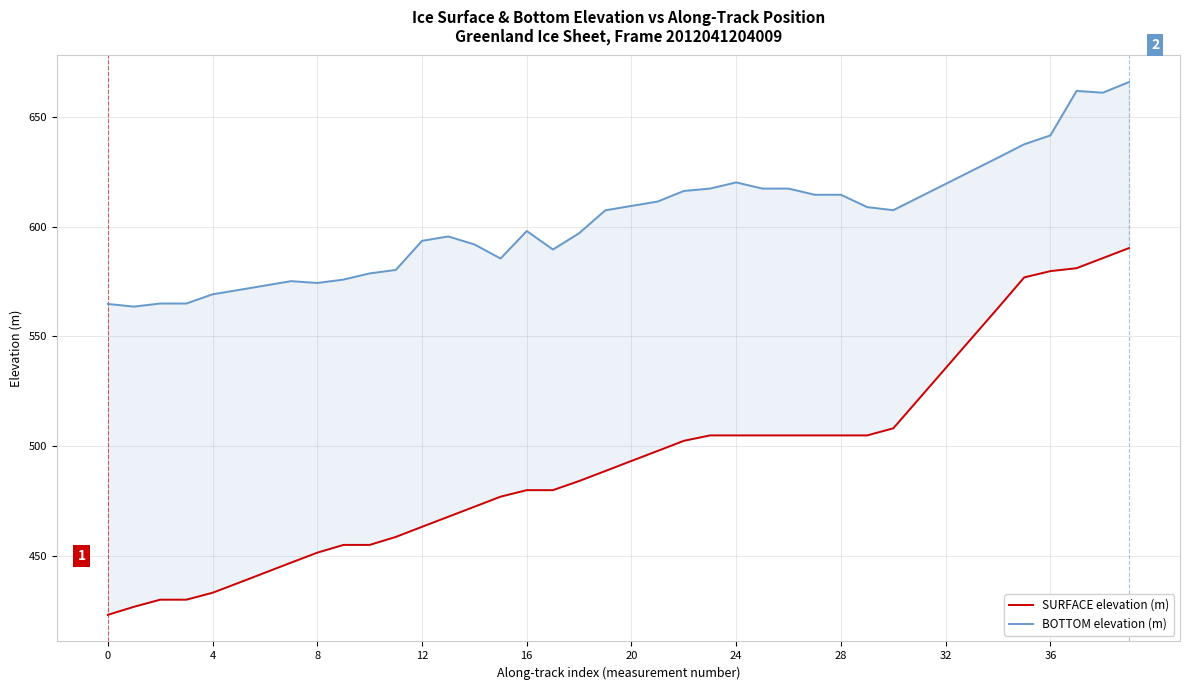

What is the average value of the BOTTOM elevation (m) series?

603.2